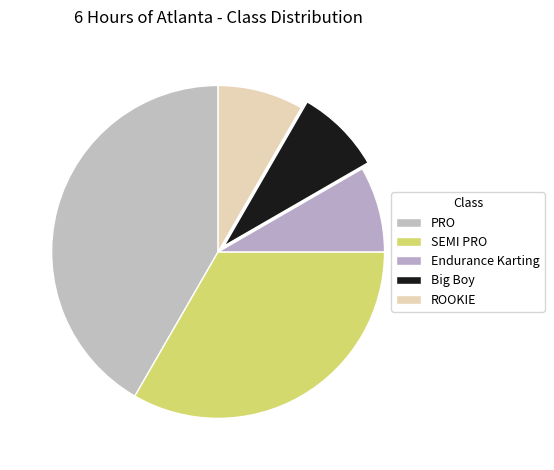

True or false: SEMI PRO accounts for 33% of the total.

True